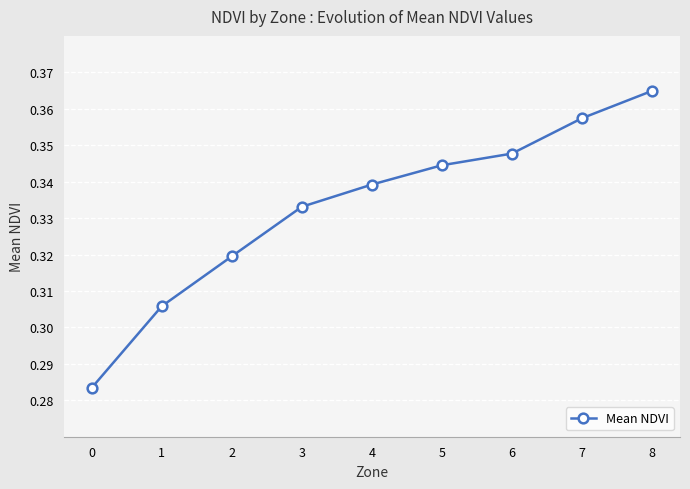

Count the values in the range 0 to 1.

9